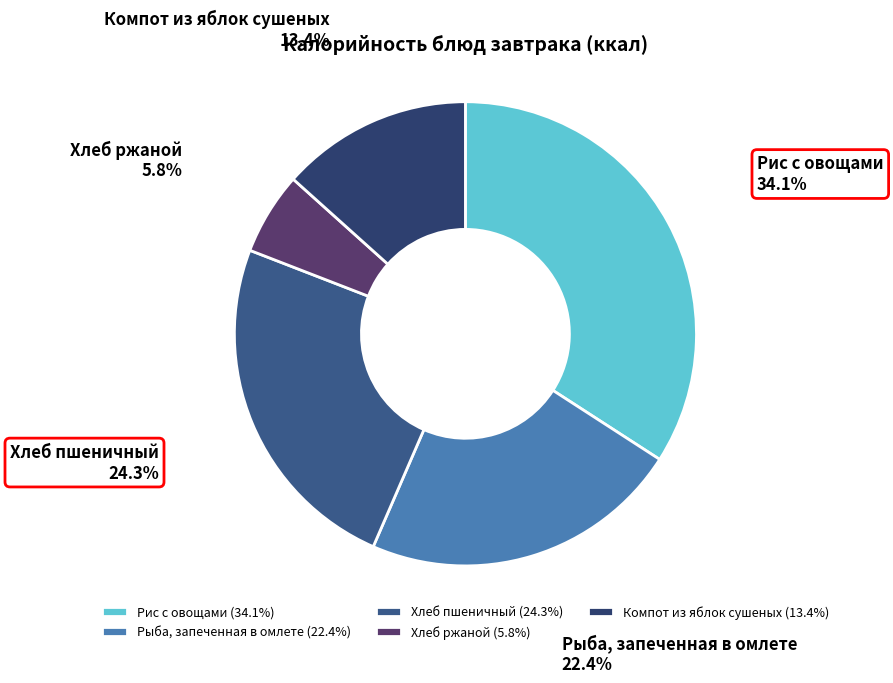

To the nearest percent, what is the difference between the largest and smallest slice percentages?

28%